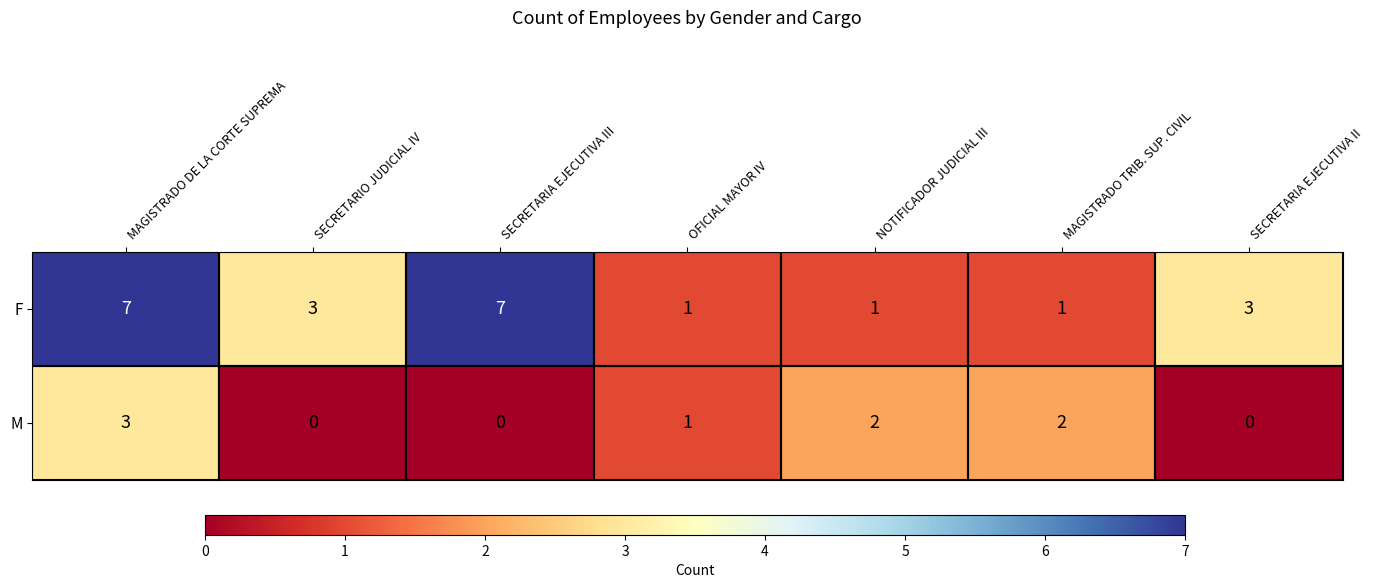

Count the F values in the range 1 to 7.

7